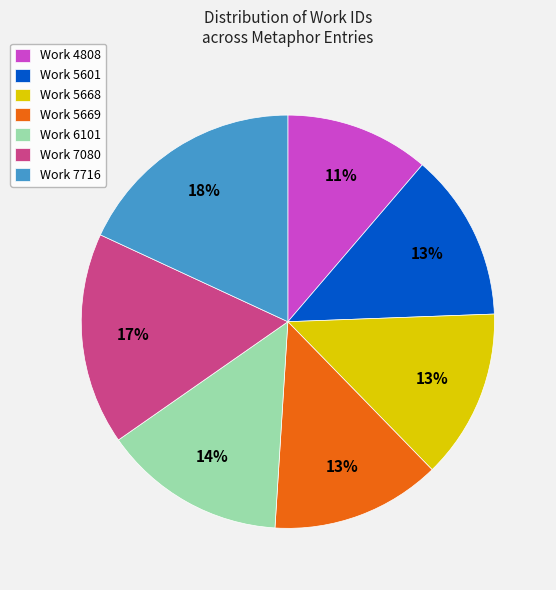

To the nearest percent, what percentage of the pie is Work 5669?

13%